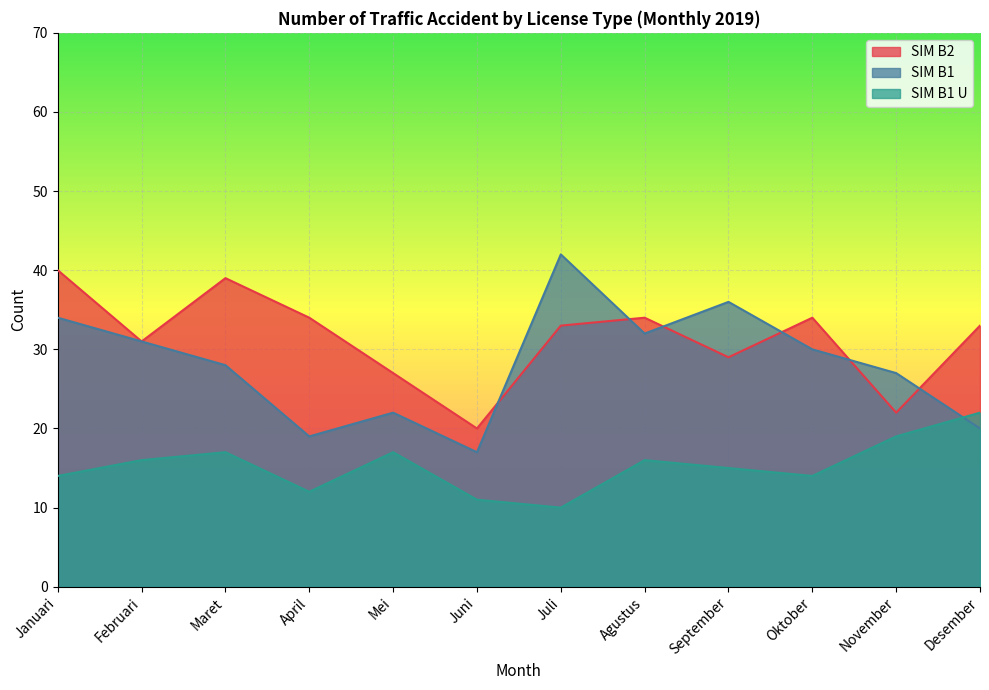

What is the label of the 3rd point from the left?

Maret